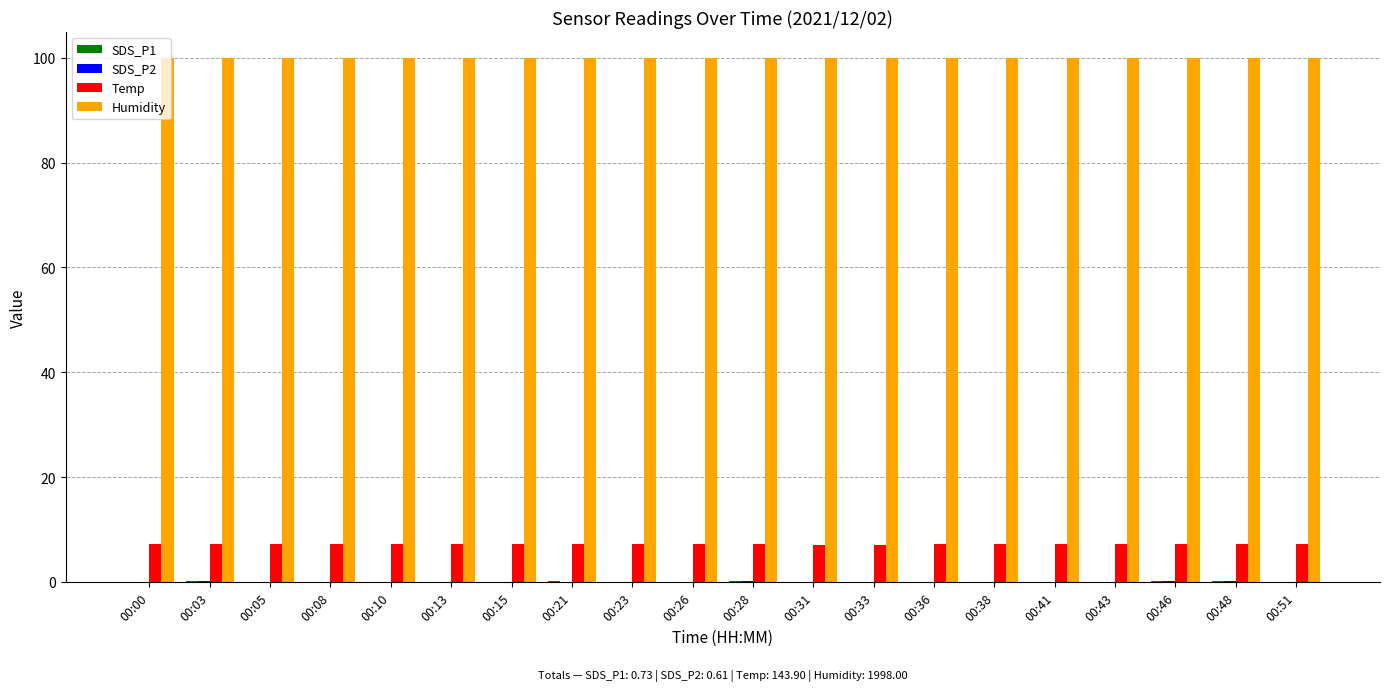

What is the maximum value shown in the chart?

99.9